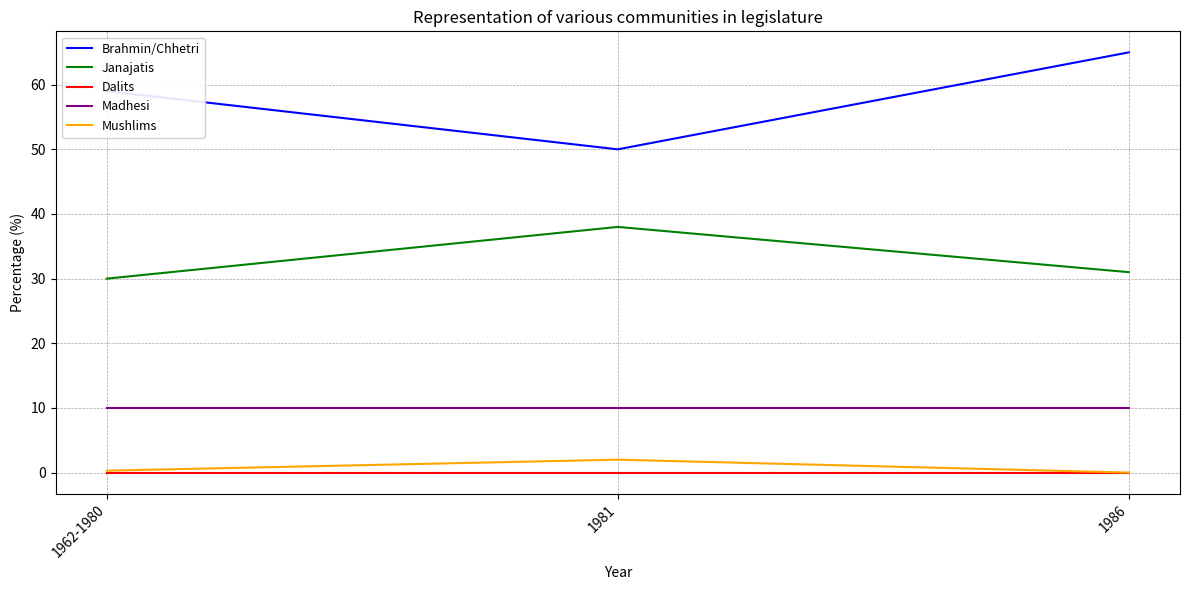

What is the greatest value displayed?

65.0